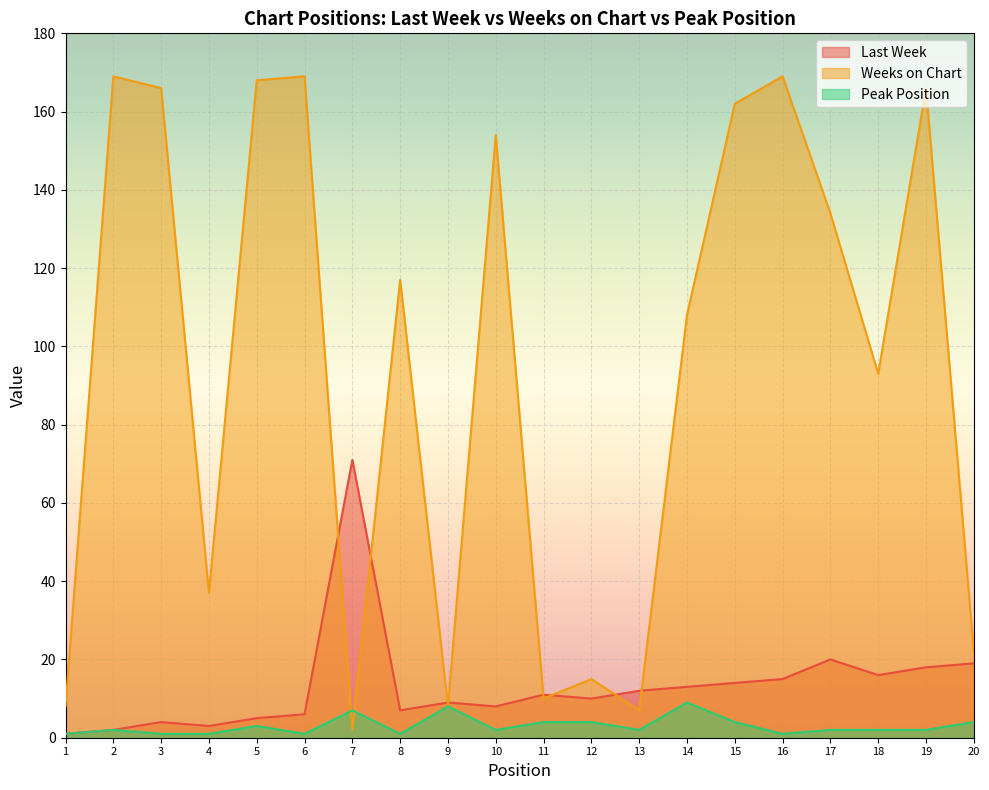

Which series changed the most between 1 and 12?

Last Week